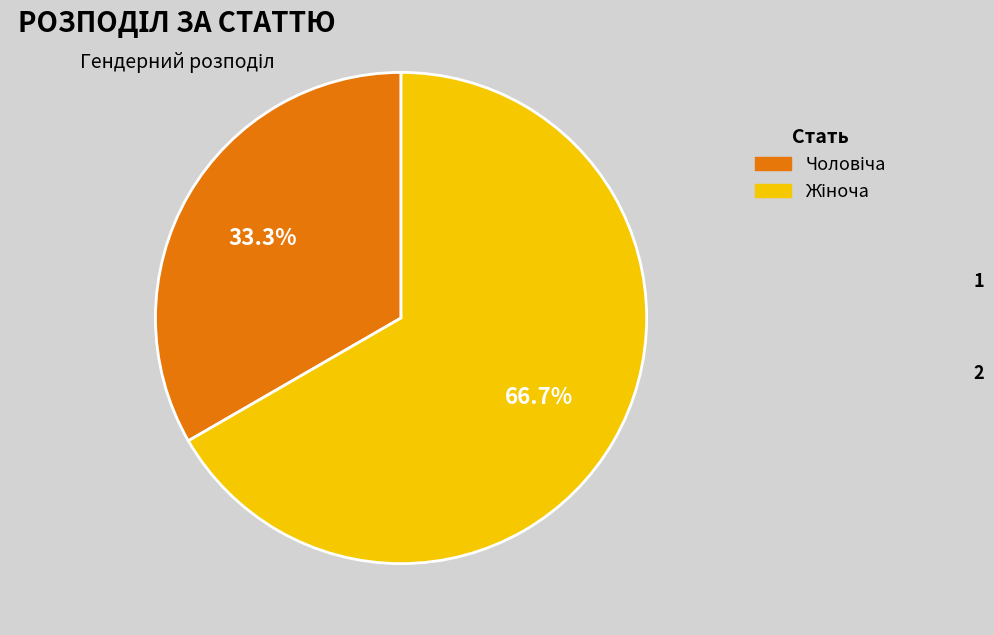

Is there a majority slice in this chart?

Yes